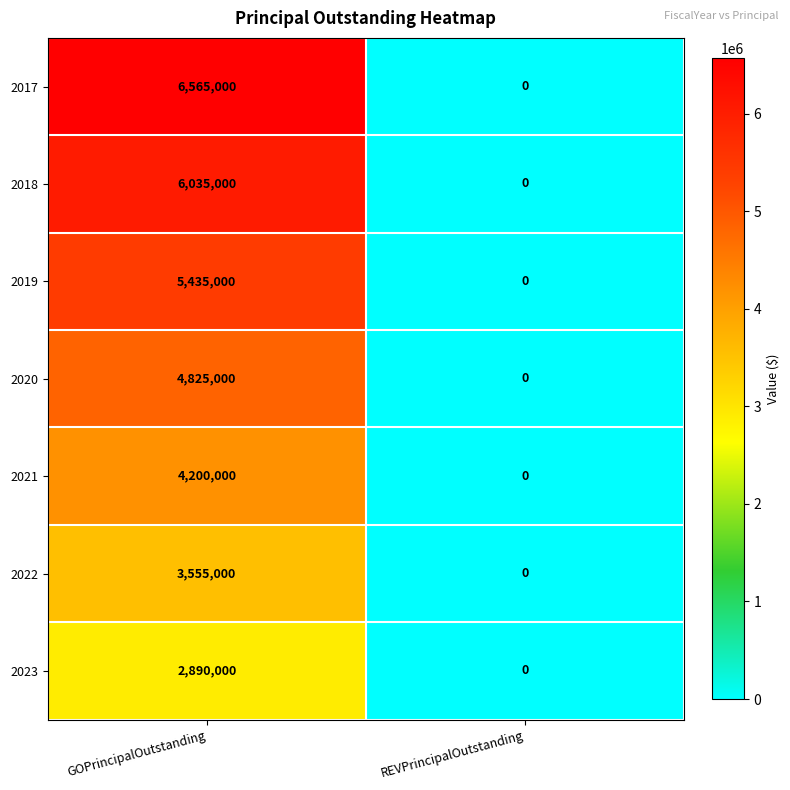

Which label corresponds to the largest value in the chart?

GOPrincipalOutstanding